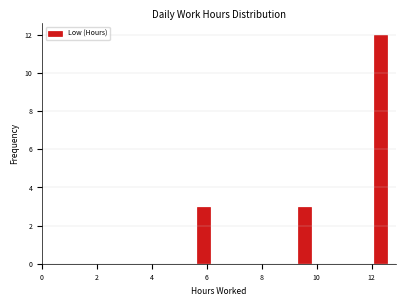

Around what value on the x-axis is the tallest bar? Give the approximate position of its centre, as read against the axis.

12.4